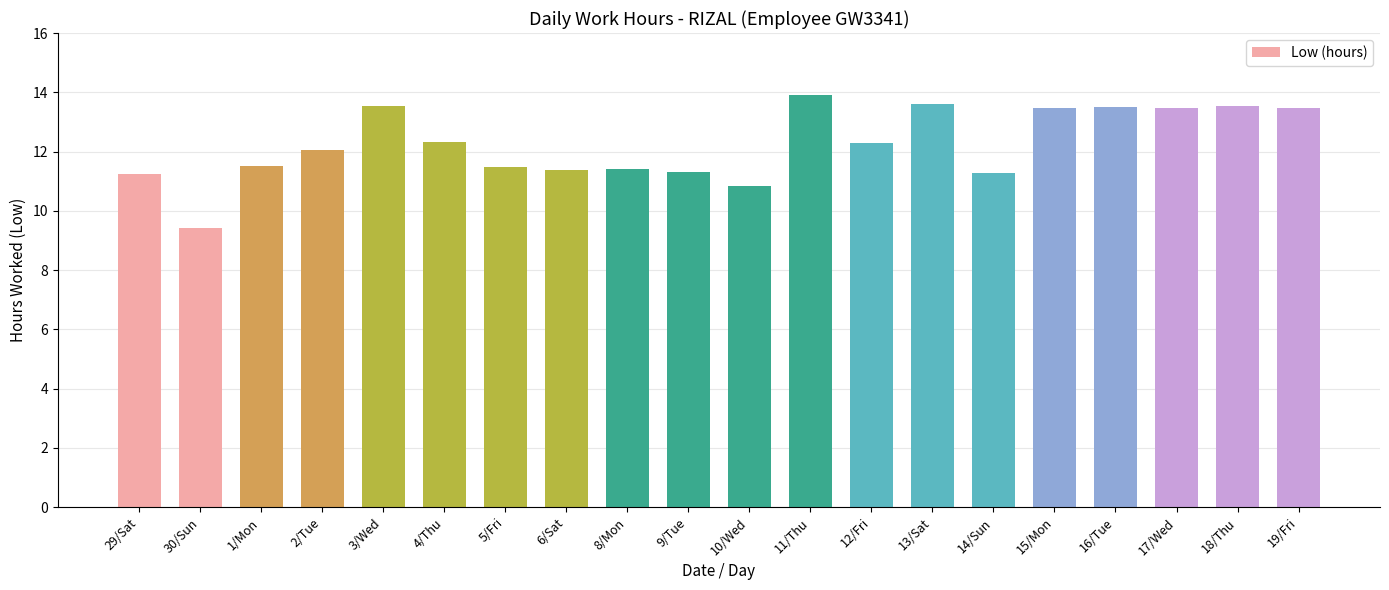

True or false: the data shows 15.2 at 6/Sat.

False